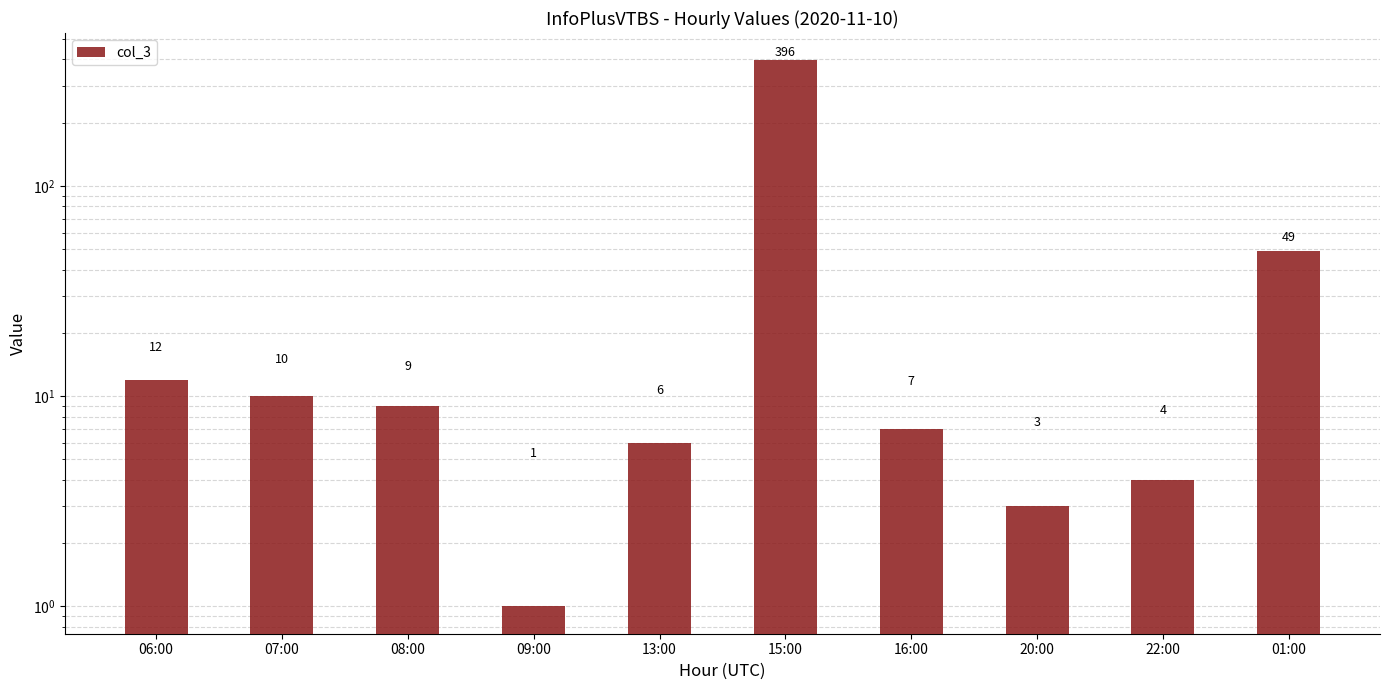

How many bars are there in total?

10